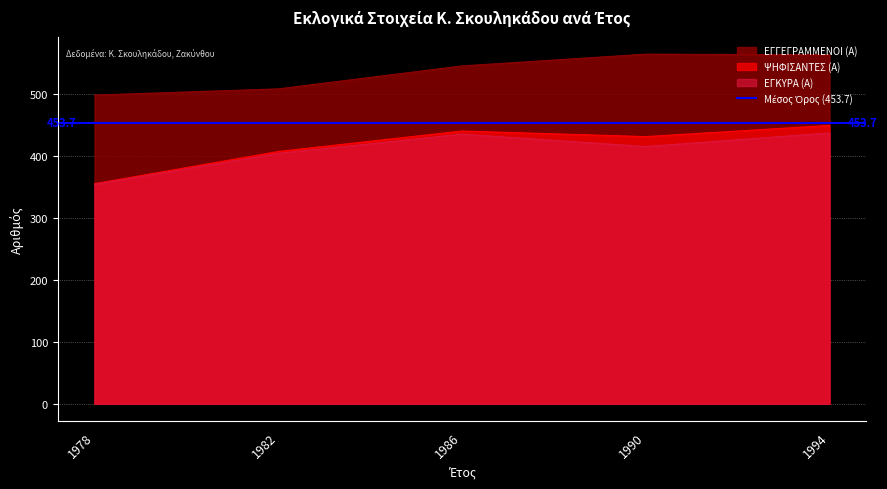

At which label does ΨΗΦΙΣΑΝΤΕΣ (Α) first exceed 431?

1986